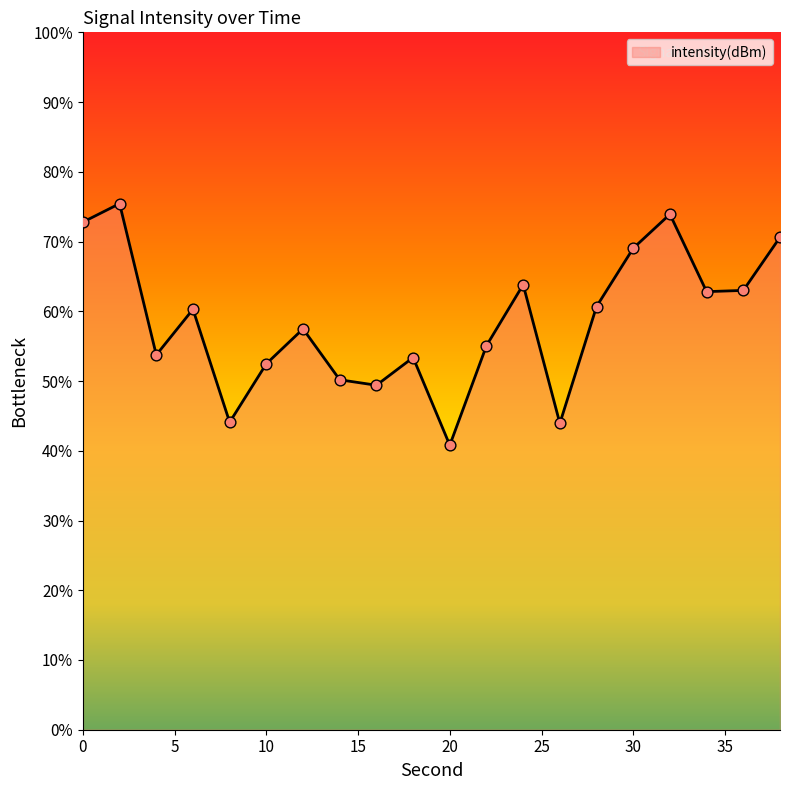

What is the smallest value displayed?

40.8